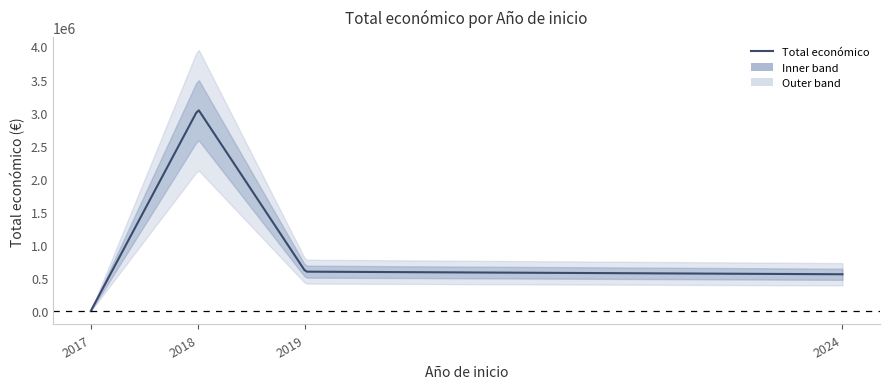

At which category does the data reach its first local peak?

2018